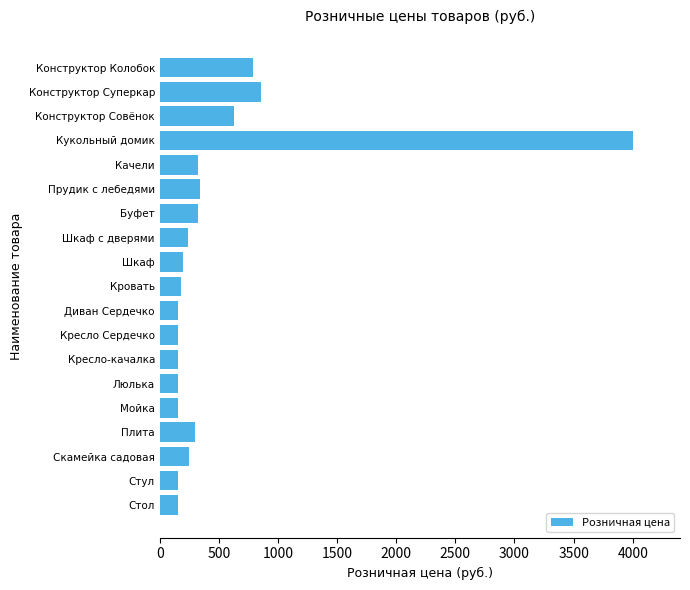

What is the label of the 4th bar from the bottom?

Плита